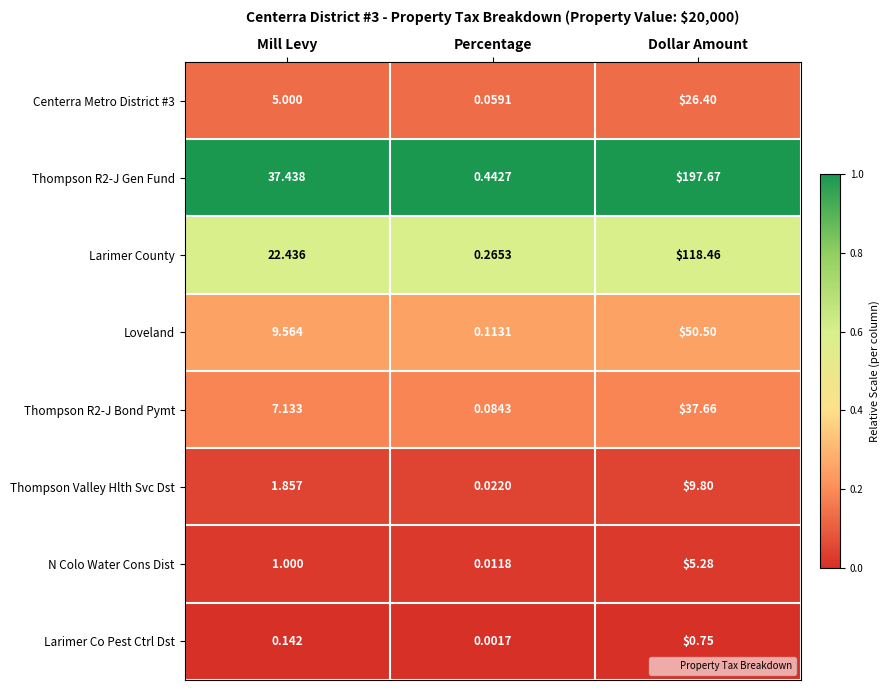

At which label does Thompson R2-J Bond Pymt reach its peak?

Dollar Amount